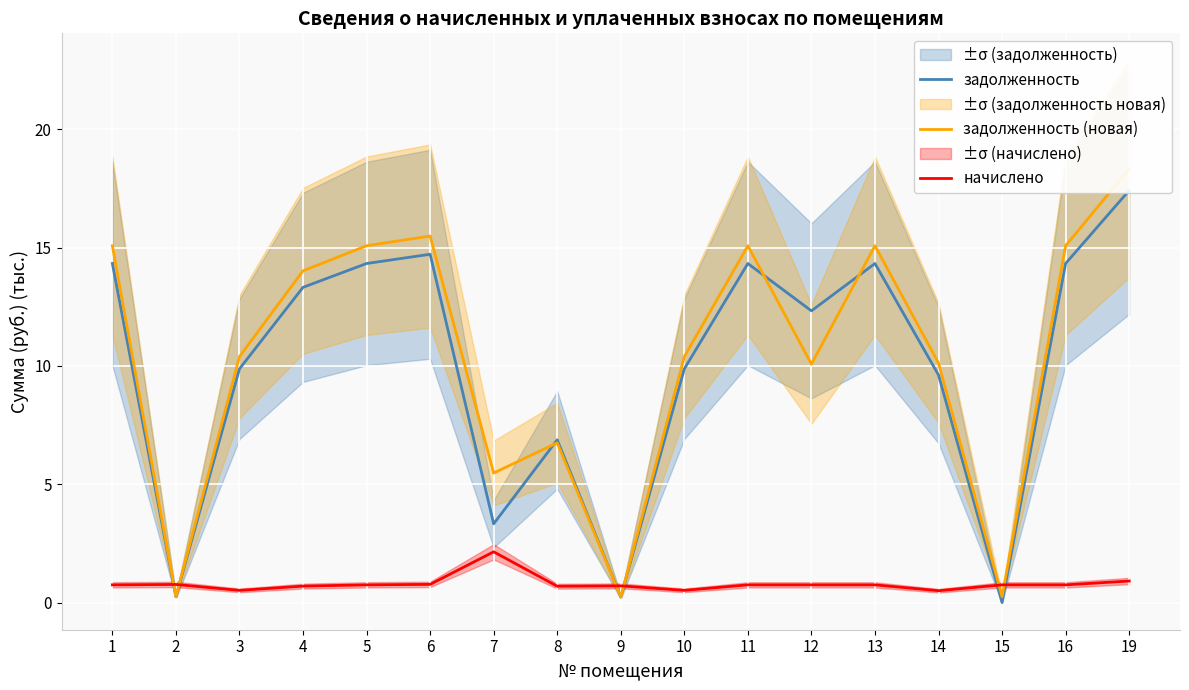

True or false: задолженность (новая) has a value of 0.3 at 2.

True